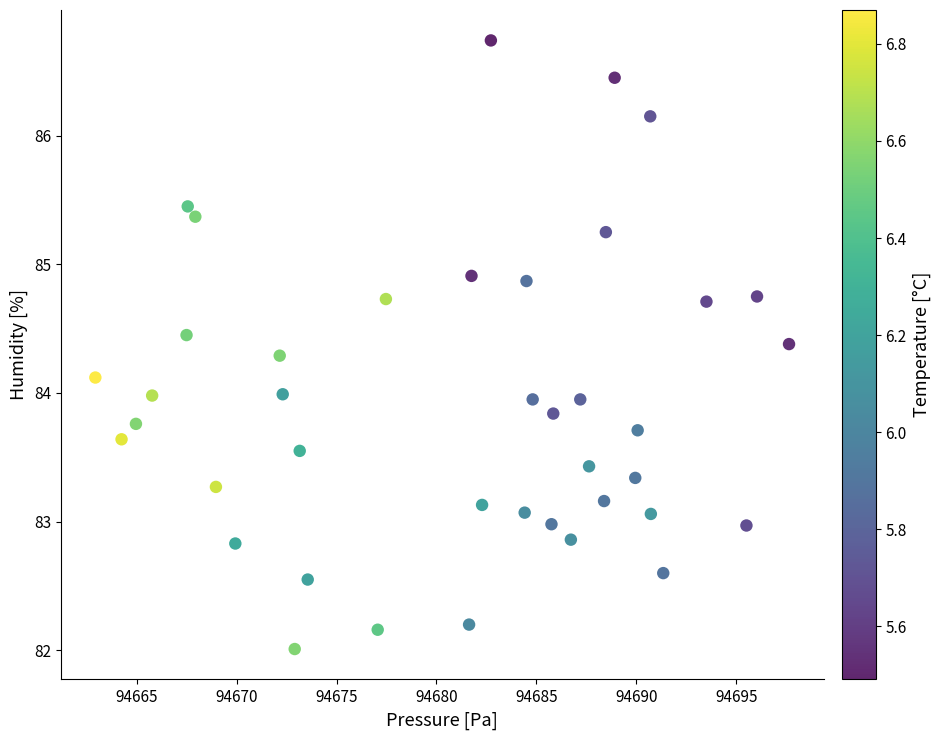

What is the range of Y values (max minus min)?

4.7